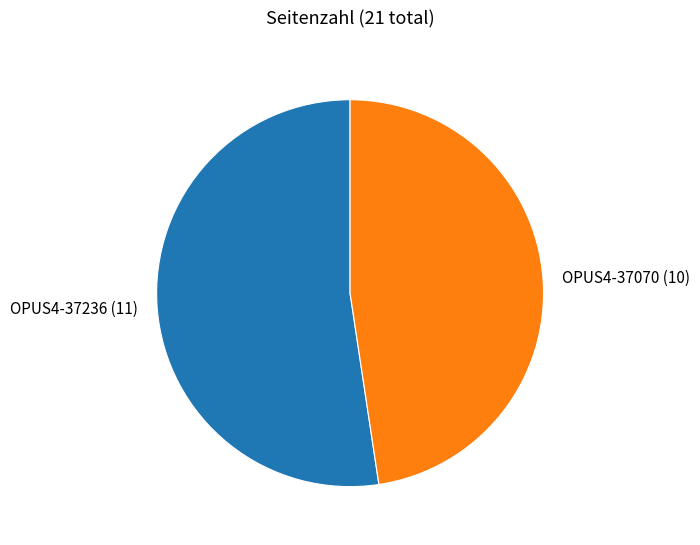

Do OPUS4-37236 (11) and OPUS4-37070 (10) together represent more than half of the pie?

Yes